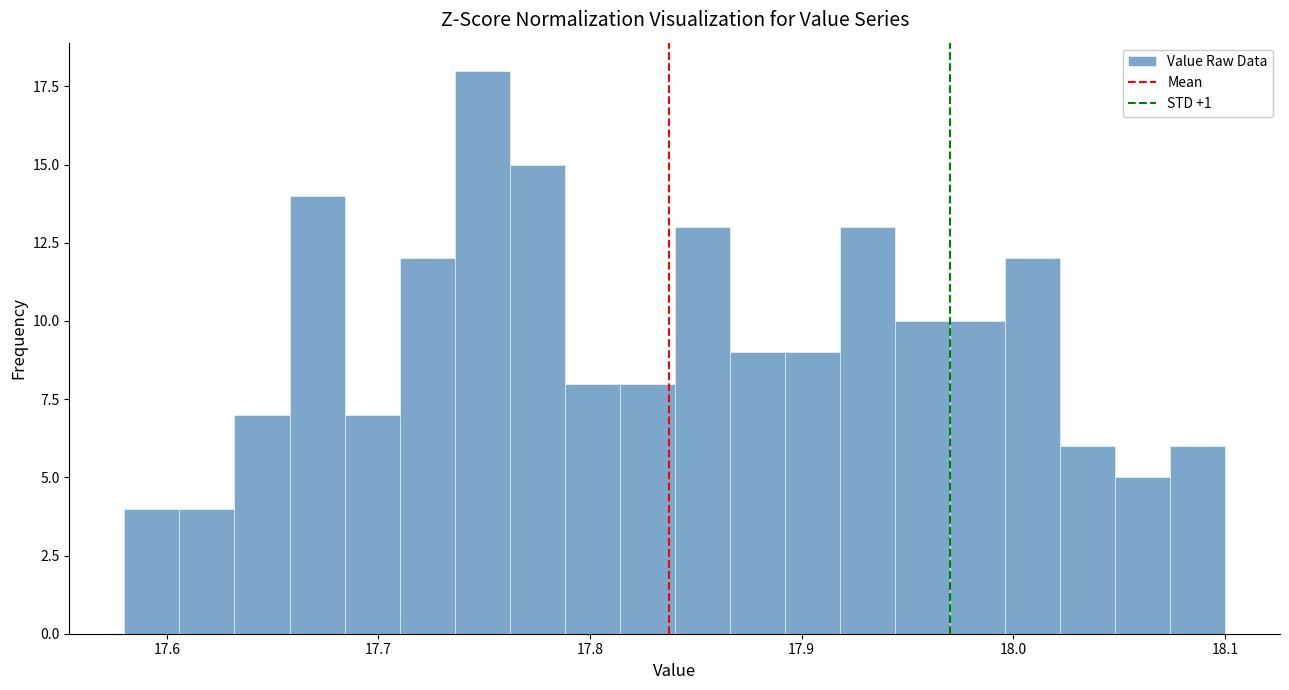

Around what value on the x-axis is the tallest bar? Give the approximate position of its centre, as read against the axis.

17.75